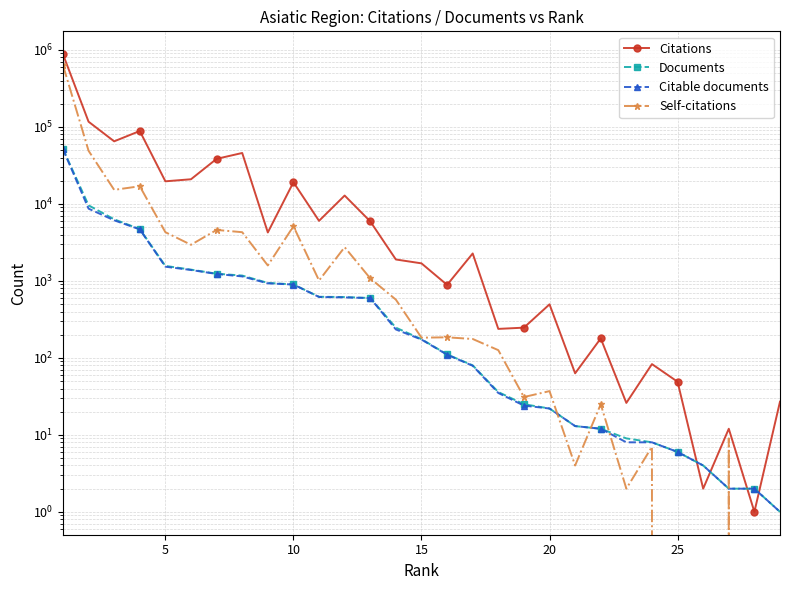

What is the maximum value for Citable documents?

51415